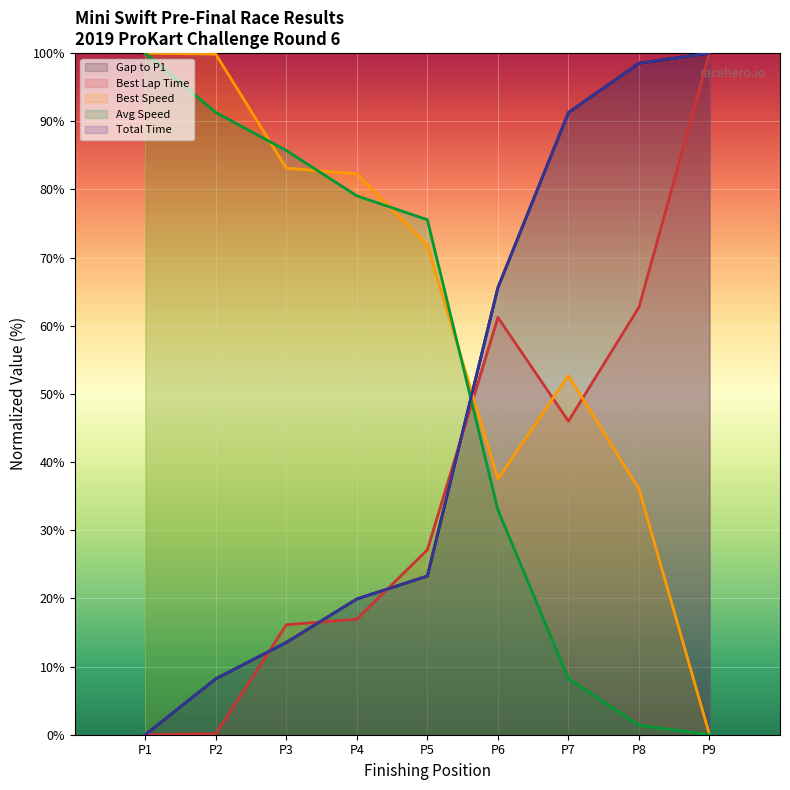

Does the chart display data point markers on the line(s)?

No